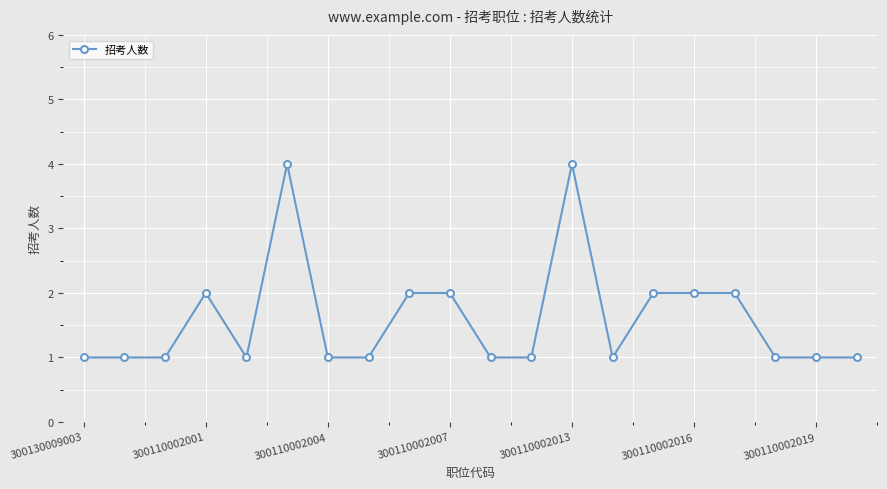

What is the difference between the maximum and minimum values?

3